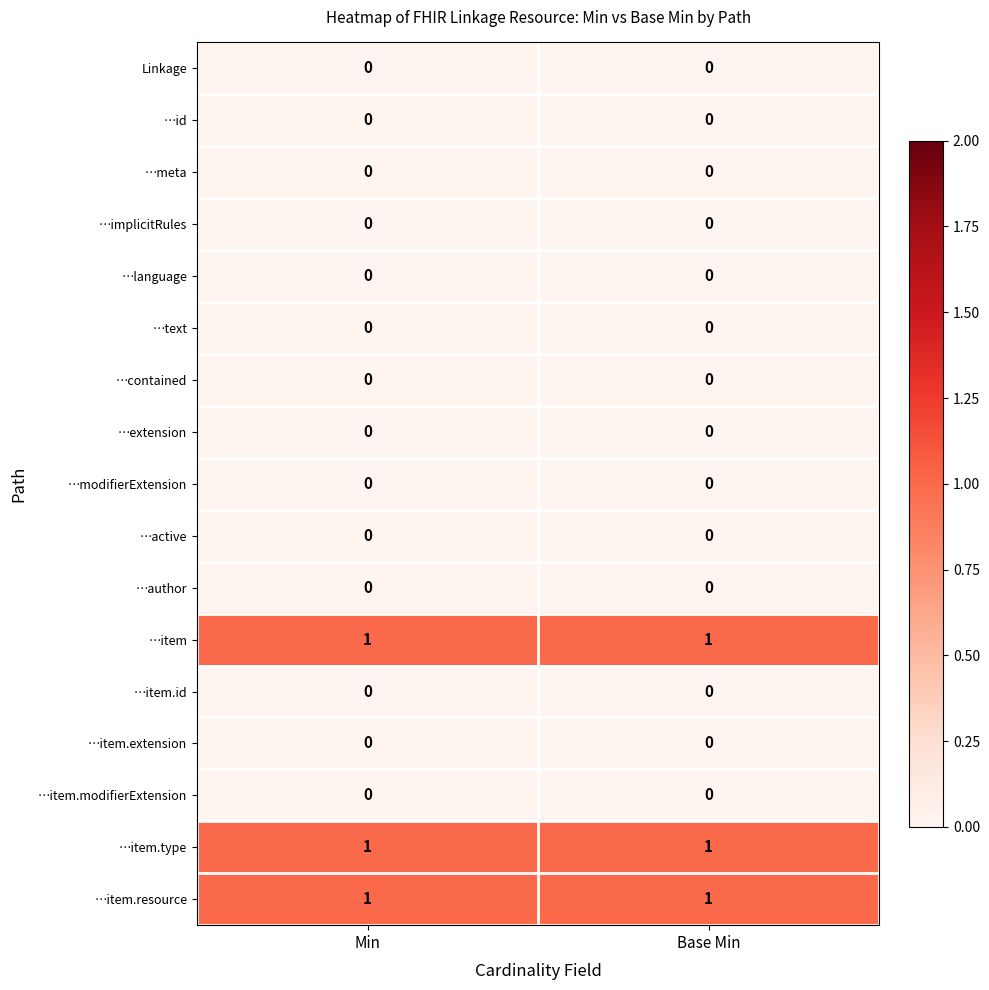

What is the total value across all series at Base Min?

3